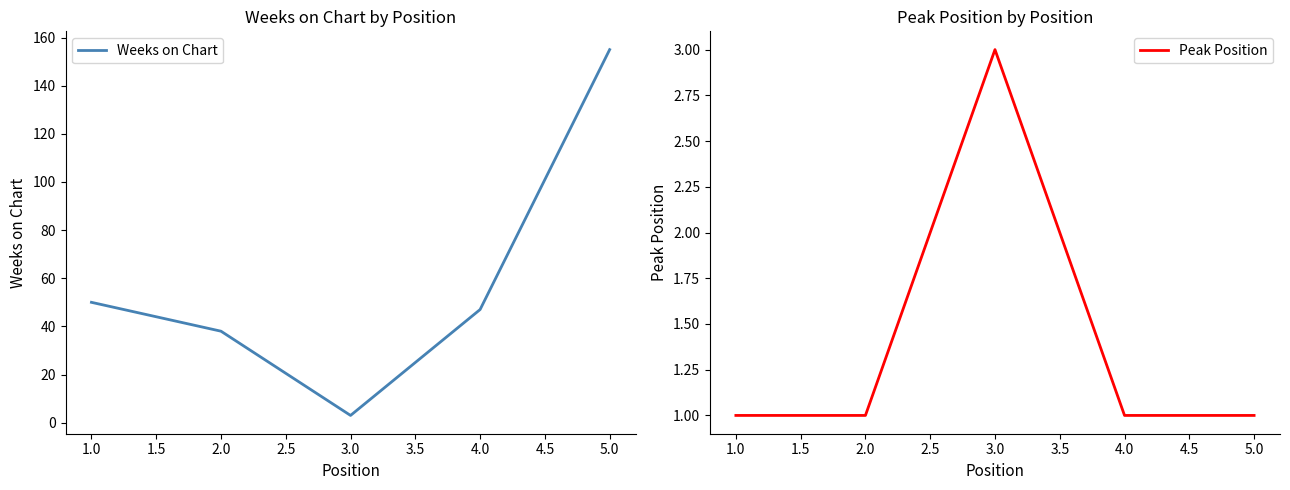

Reading left to right, list all the values displayed in this chart.

Weeks on Chart: 50	38	3	47	155
Peak Position: 1	1	3	1	1